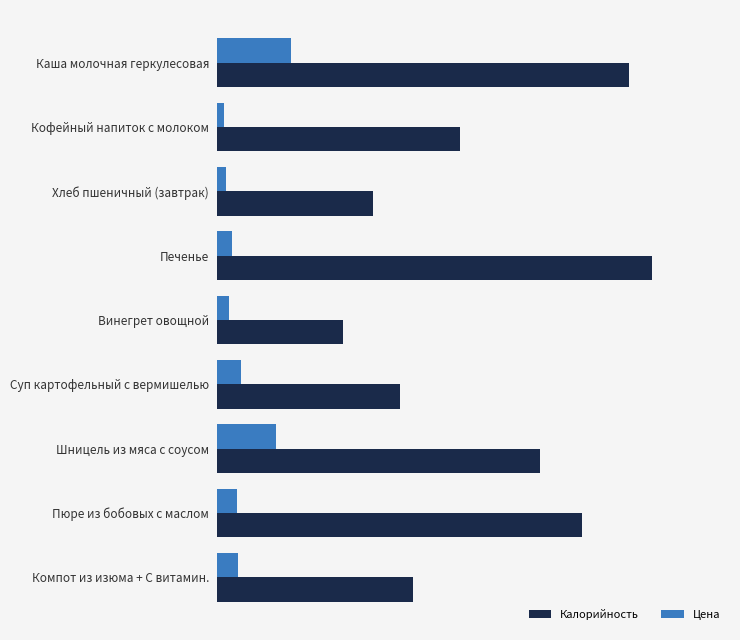

What is the lowest value of the Калорийность series?

75.5